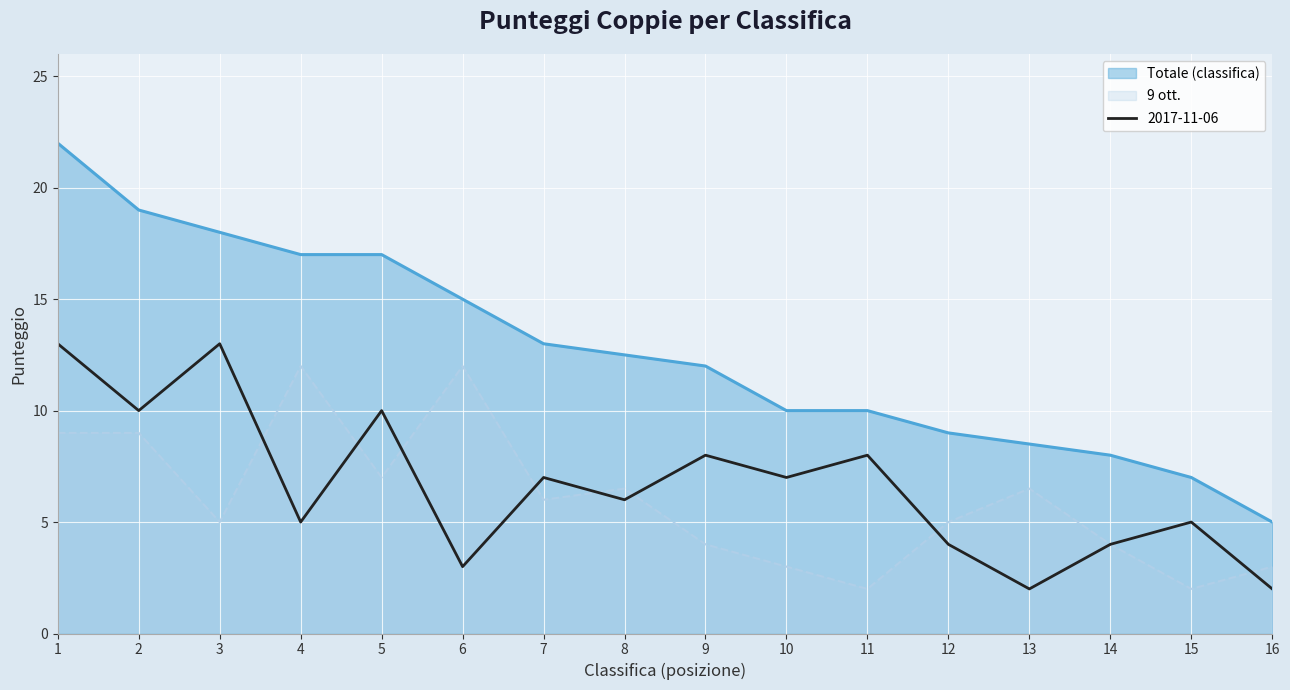

Between 7 and 4, which is larger?

4